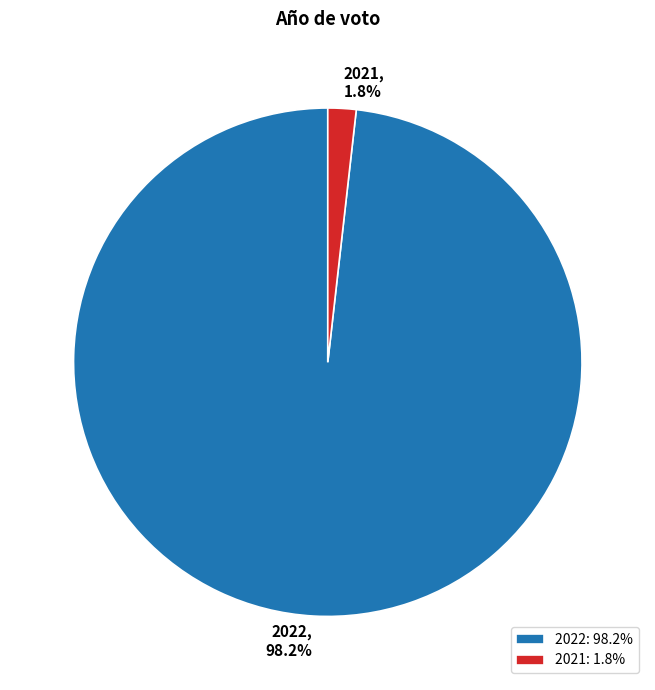

Does any single category account for the majority?

Yes